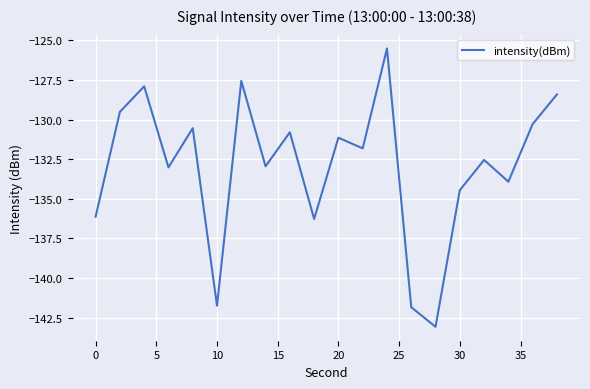

What is the maximum value shown in the chart?

-125.5